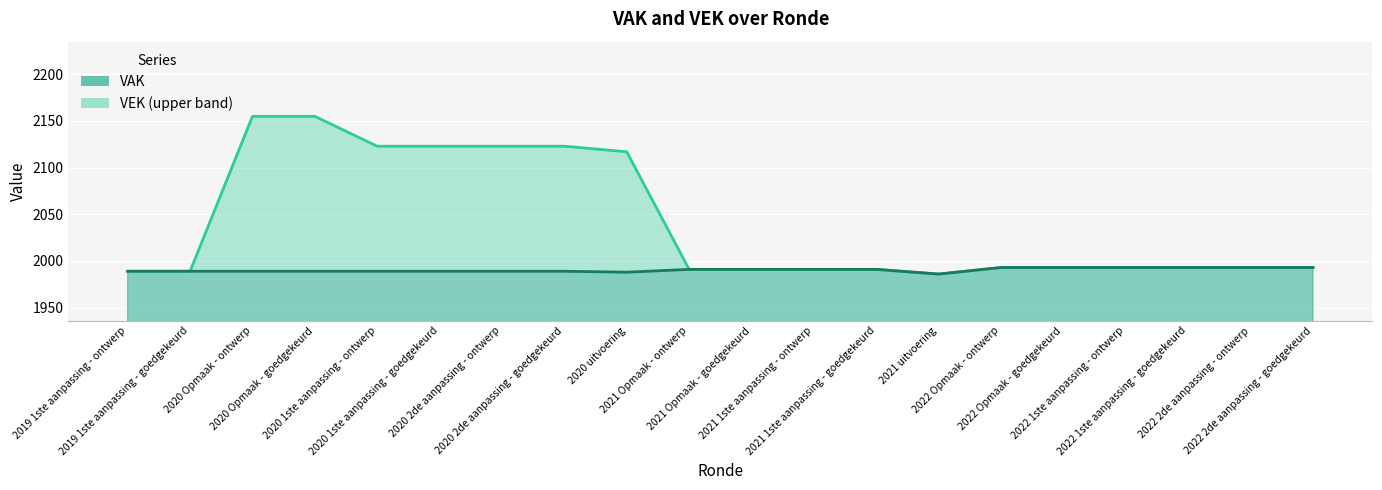

At which label does VAK line reach its minimum?

2021 uitvoering